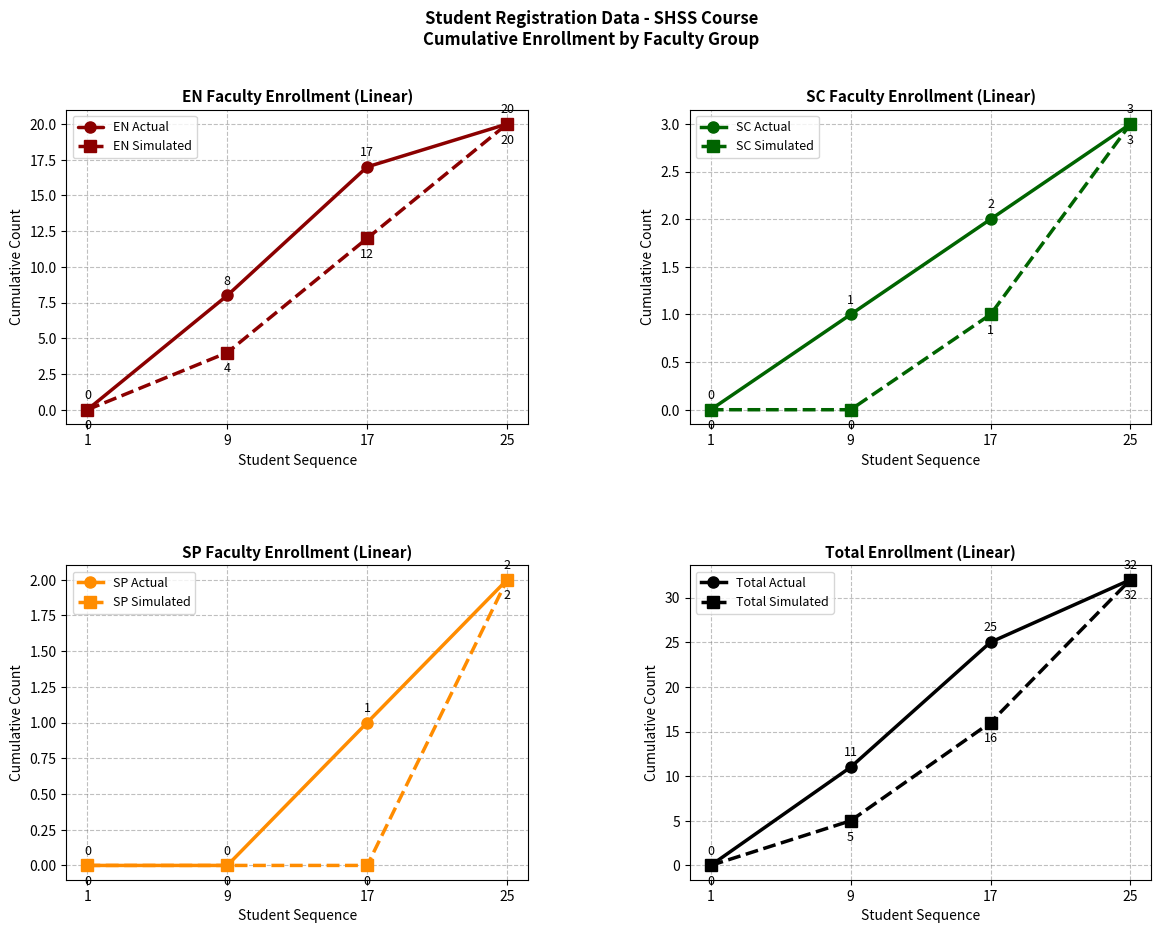

At which label is EN Actual closest to 10?

9